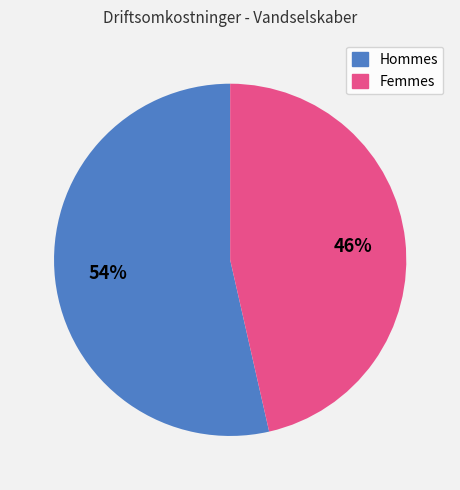

Does any single category account for the majority?

Yes